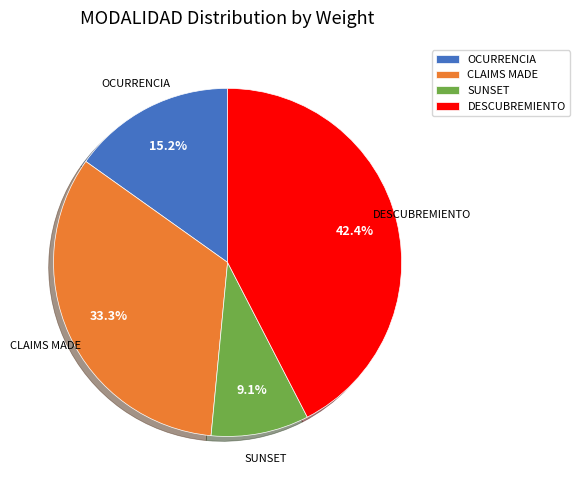

Is it true that OCURRENCIA is 15% of the pie?

True